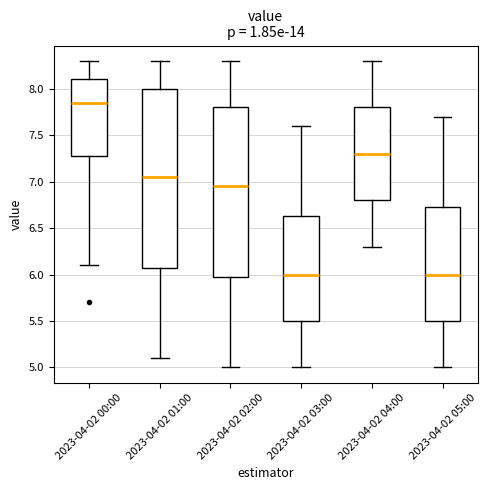

Comparing the boxes themselves (not the whiskers), which one is the tallest?

2023-04-02 01:00